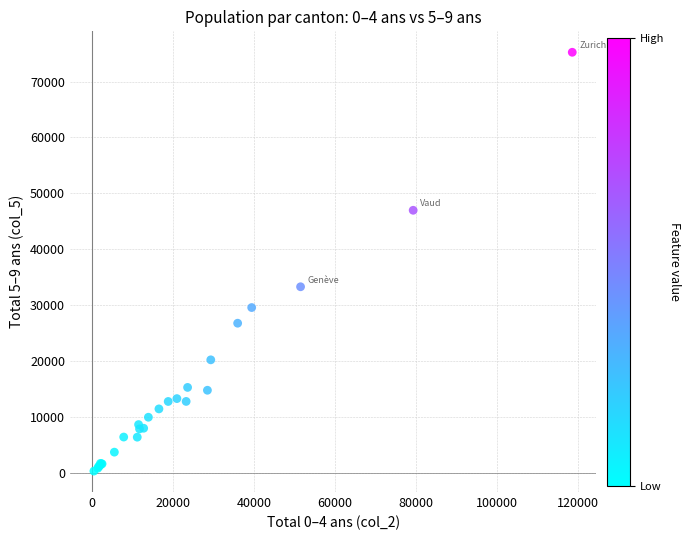

What Y value in the scatter plot is closest to 37775?

33287